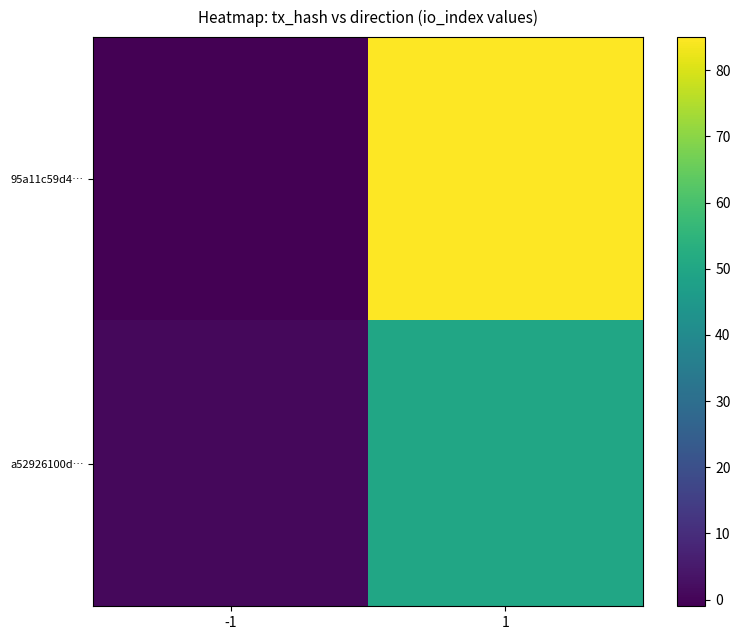

Between -1 and 1, which is larger?

1